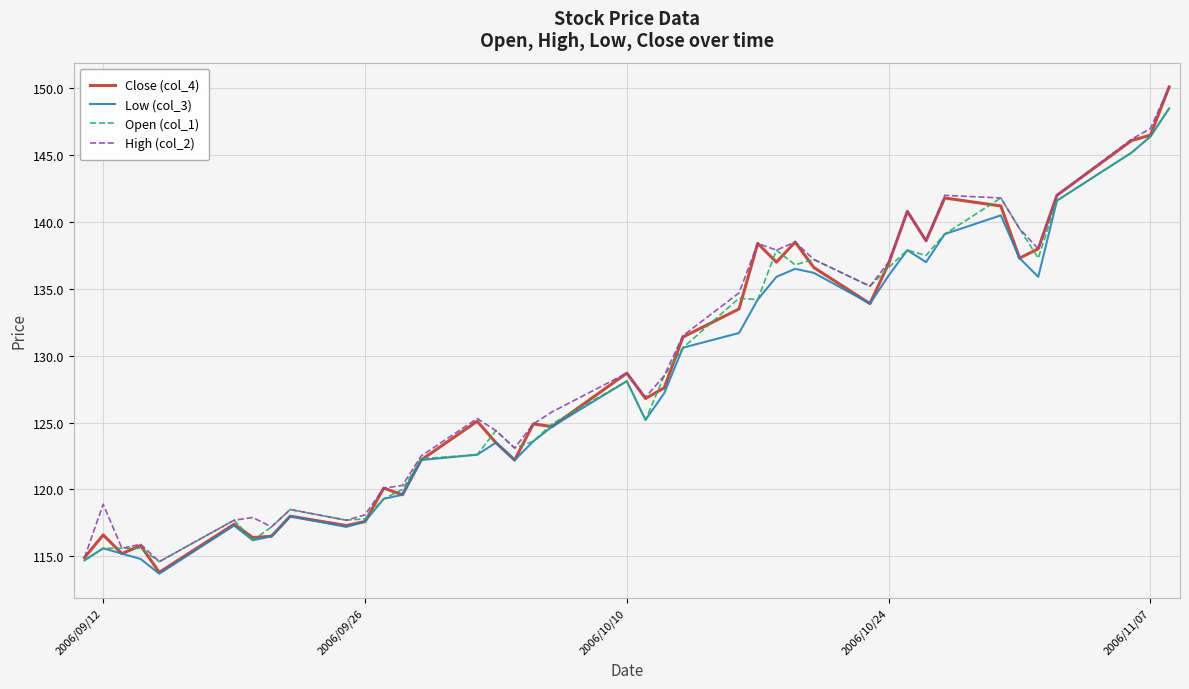

What is the minimum value shown in the chart?

113.7